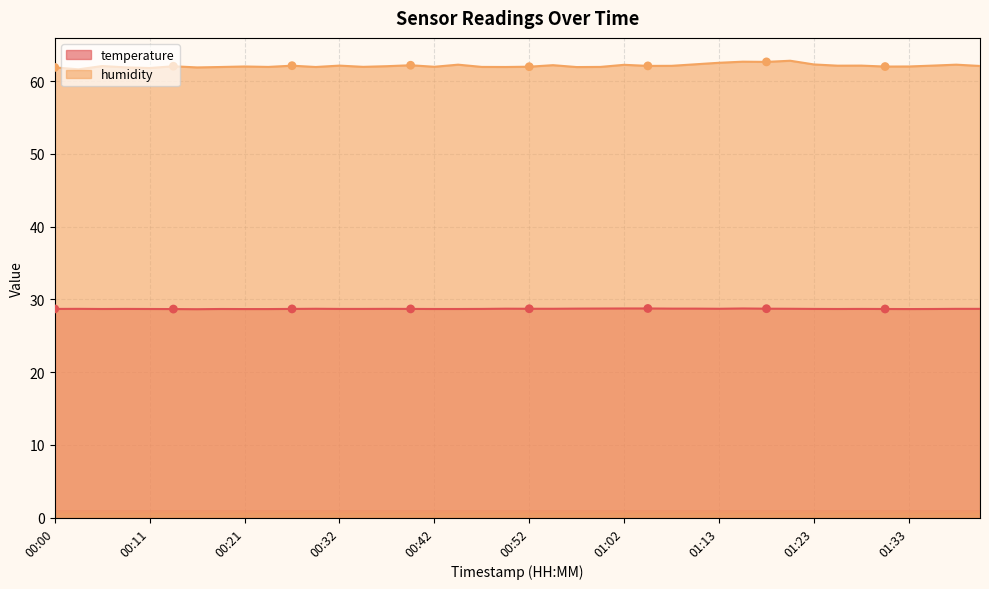

What is the total value across all series at 00:11?

90.5